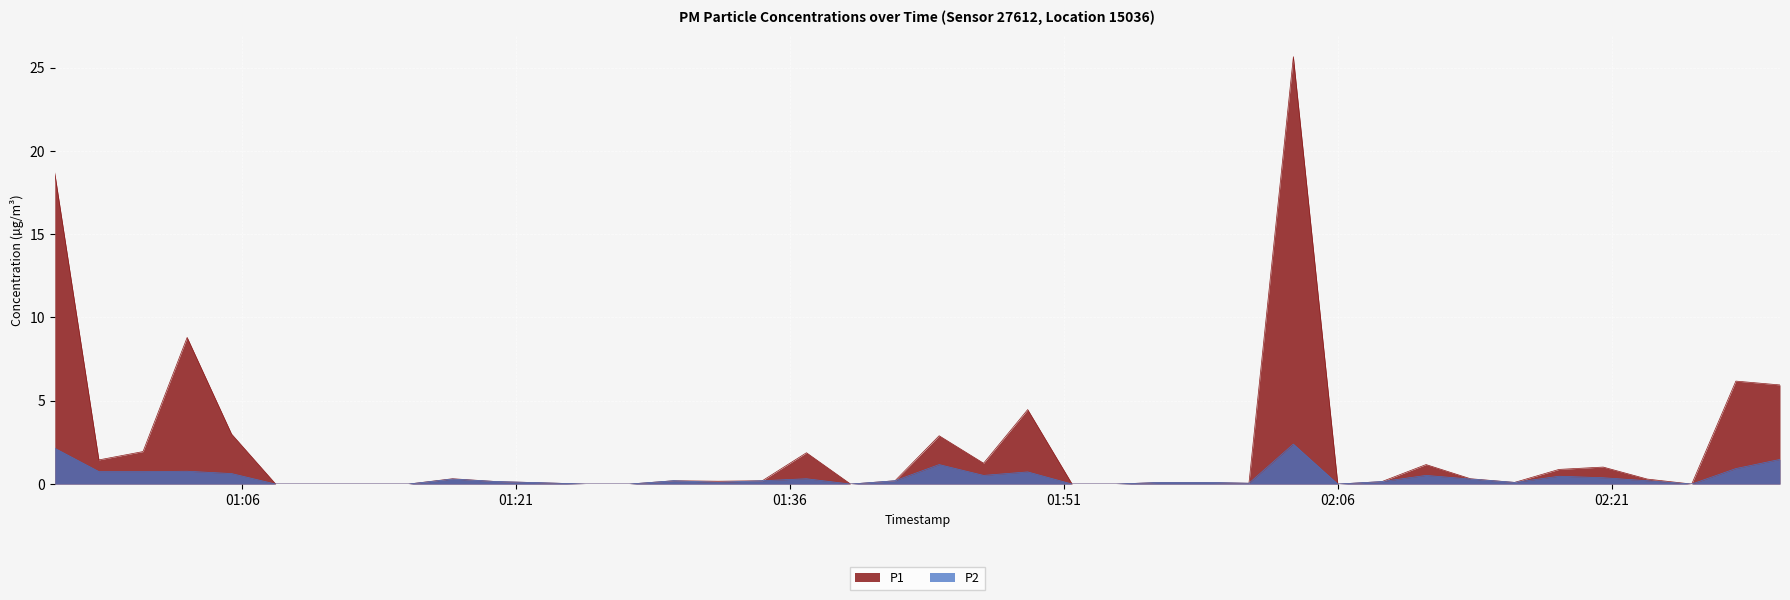

What are all the series names shown in the legend?

P1, P2